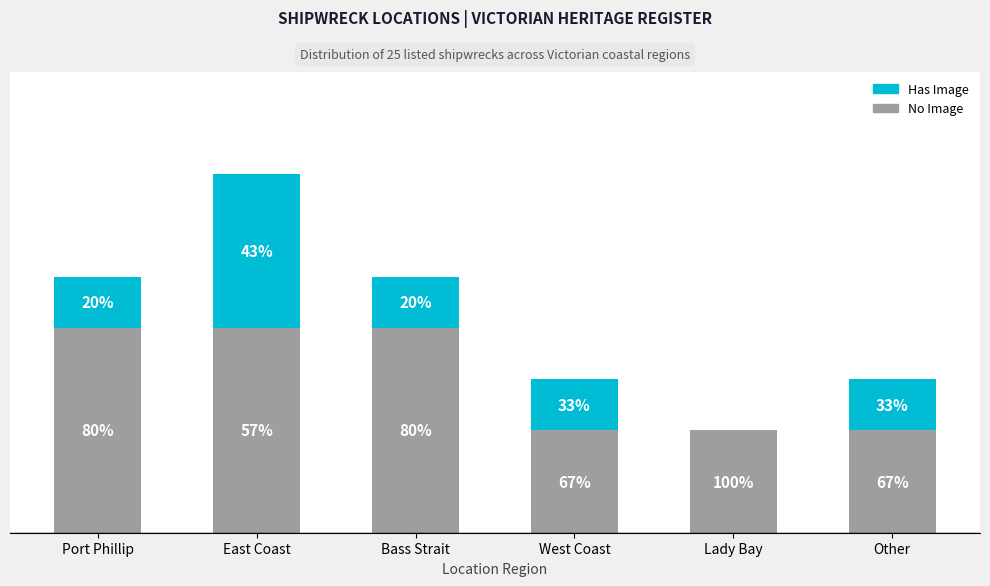

What are all the series names shown in the legend?

Has Image, No Image